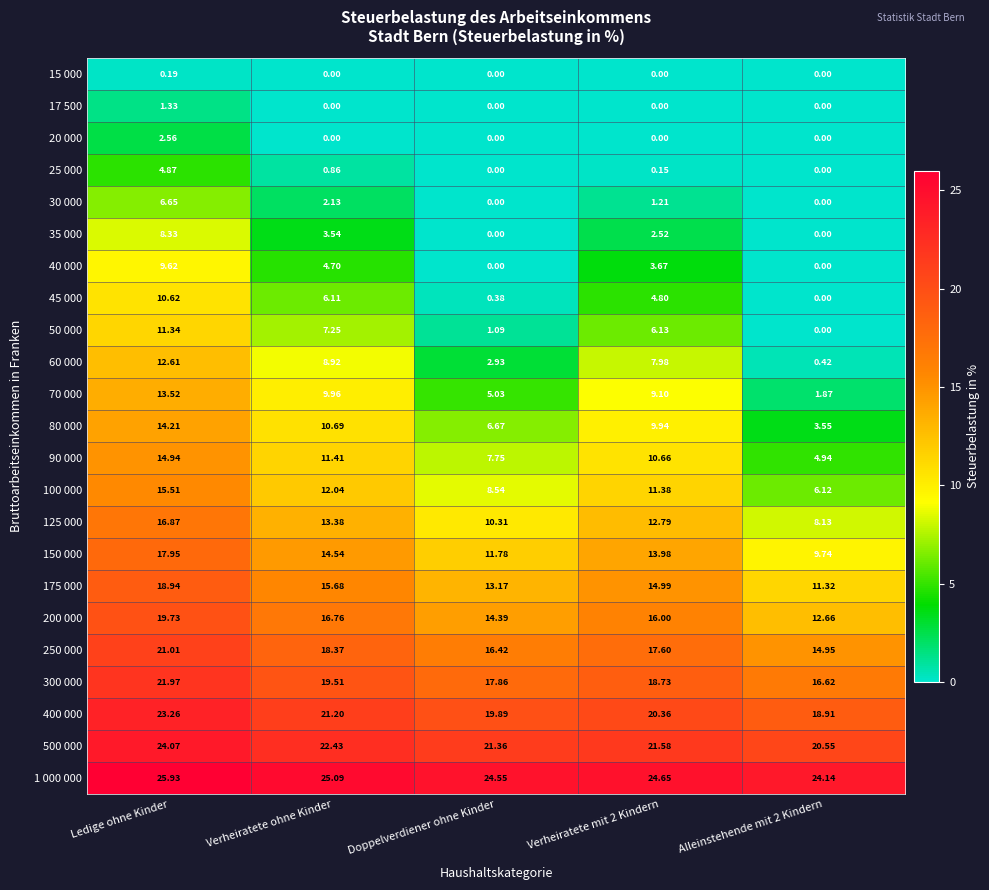

Which category has the highest value in the 1 000 000 series?

Ledige ohne Kinder